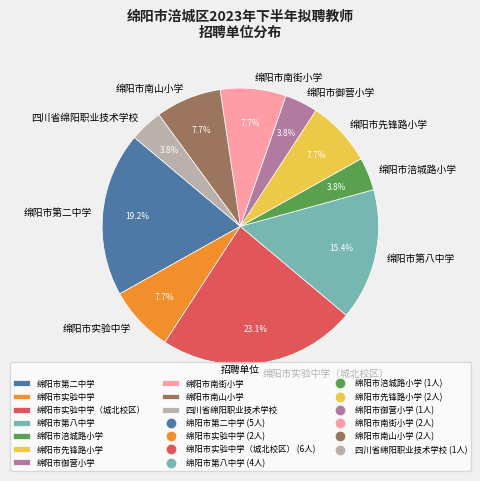

To the nearest percent, what percentage of the pie is 四川省绵阳职业技术学校?

4%